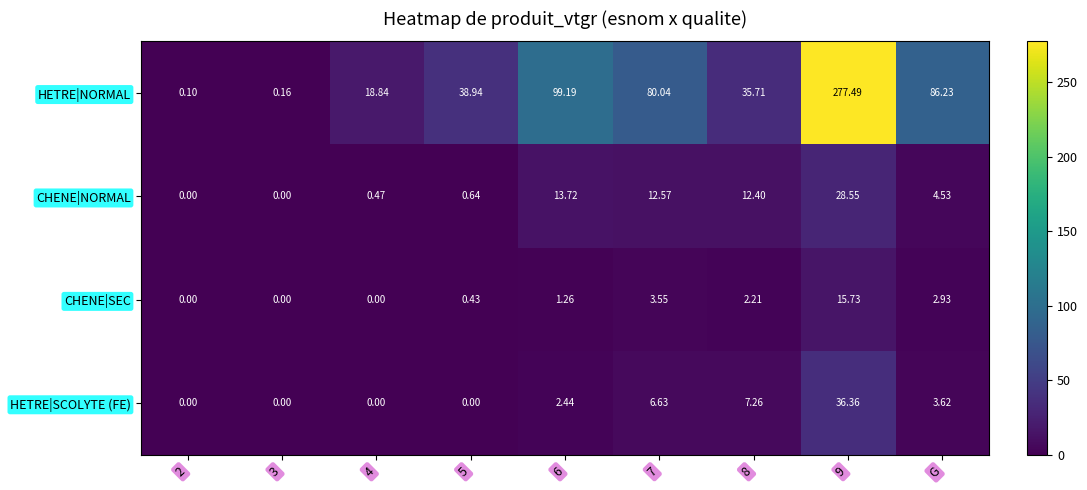

At which category is the sum across all series the highest?

9